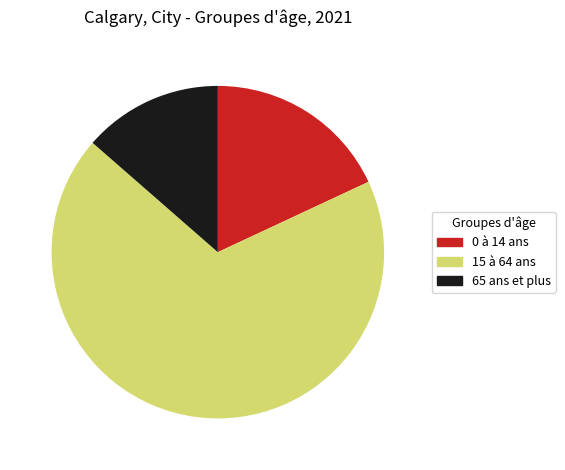

Is it true that 0 à 14 ans is 18% of the pie?

True